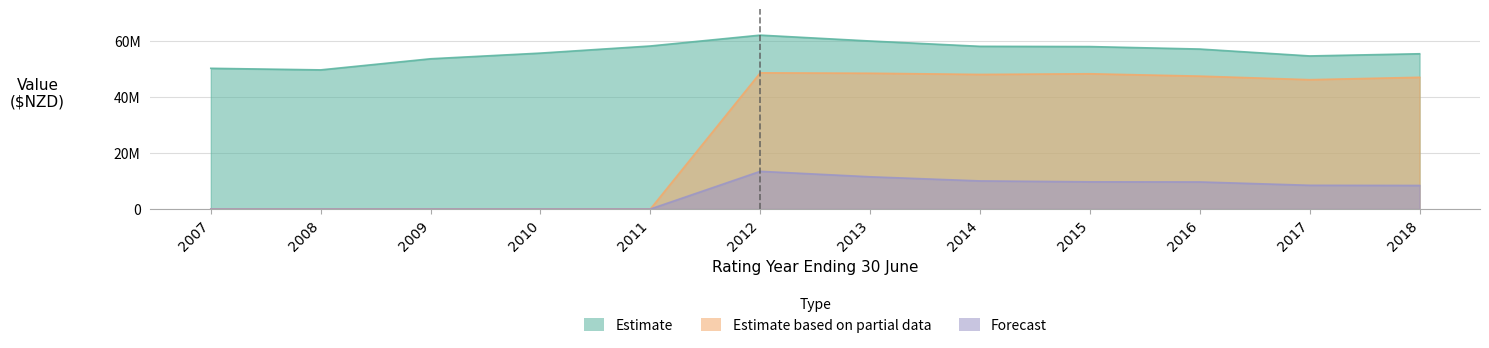

The Estimate series shows 16176433.1 at 2010. True or false?

False